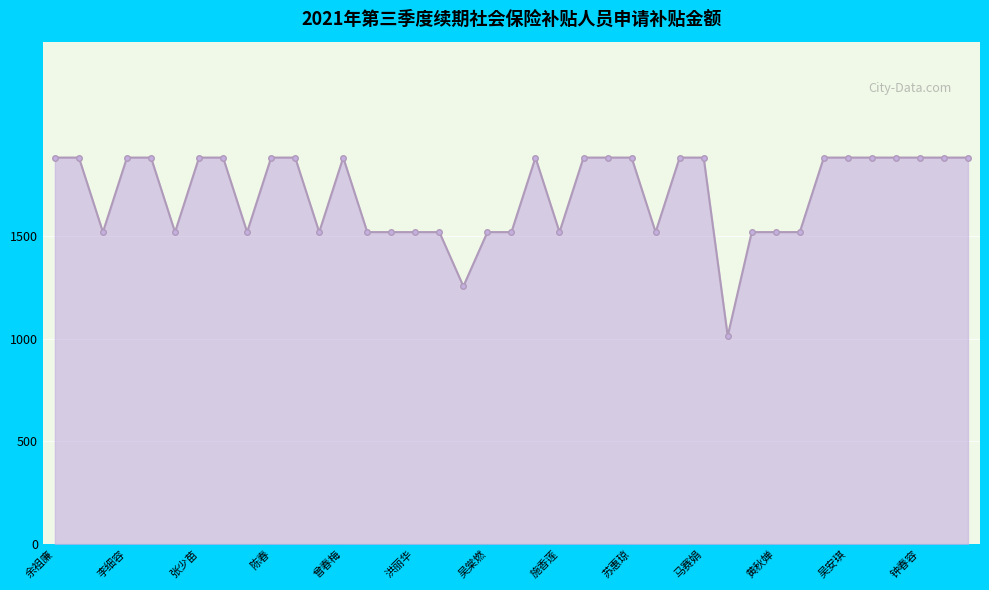

What is the greatest value displayed?

1882